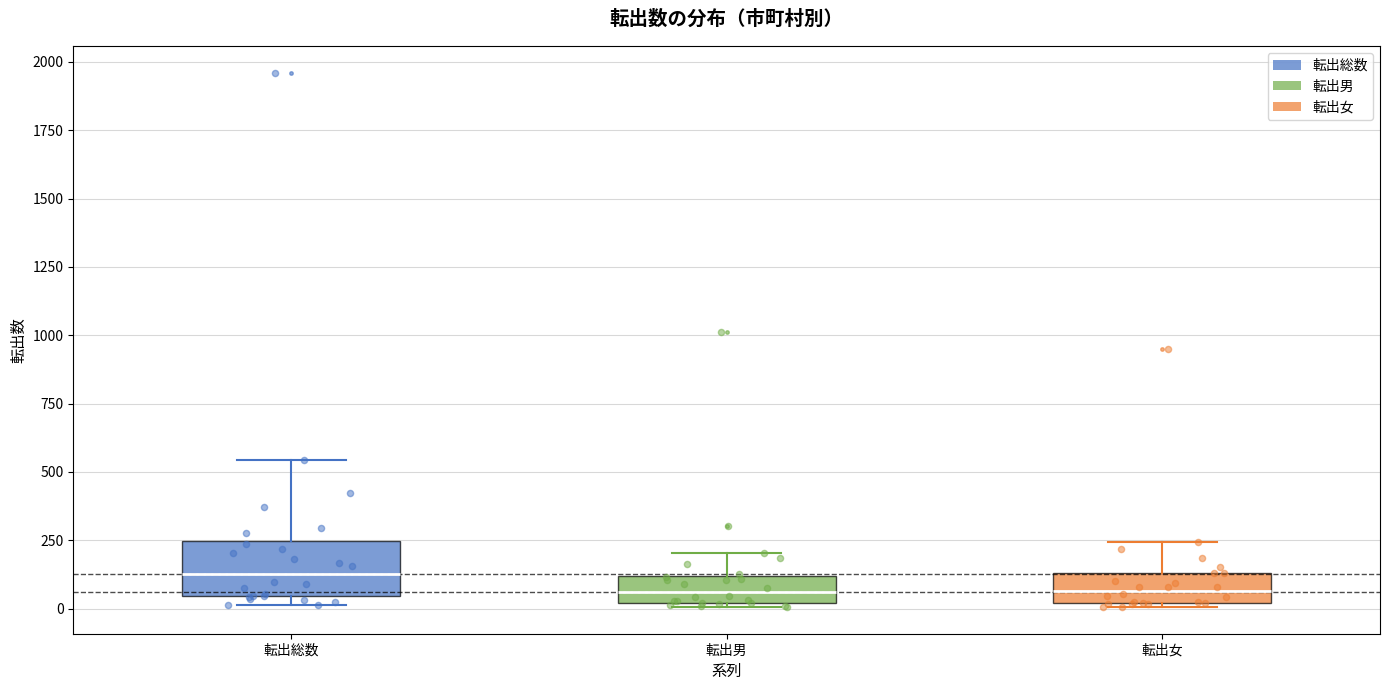

Reading left to right, transcribe this box plot: for each box, give where its median line is, the range the box spans, and where its two whiskers end, as read against the y-axis. The values are not printed on the chart, so give them approximately, as read against the axis.

転出総数: median 150, box 50 to 250, whiskers 0 to 550
転出男: median 50, box 0 to 100, whiskers 0 (just below the box's lower edge) to 200
転出女: median 50, box 0 to 150, whiskers 0 to 250